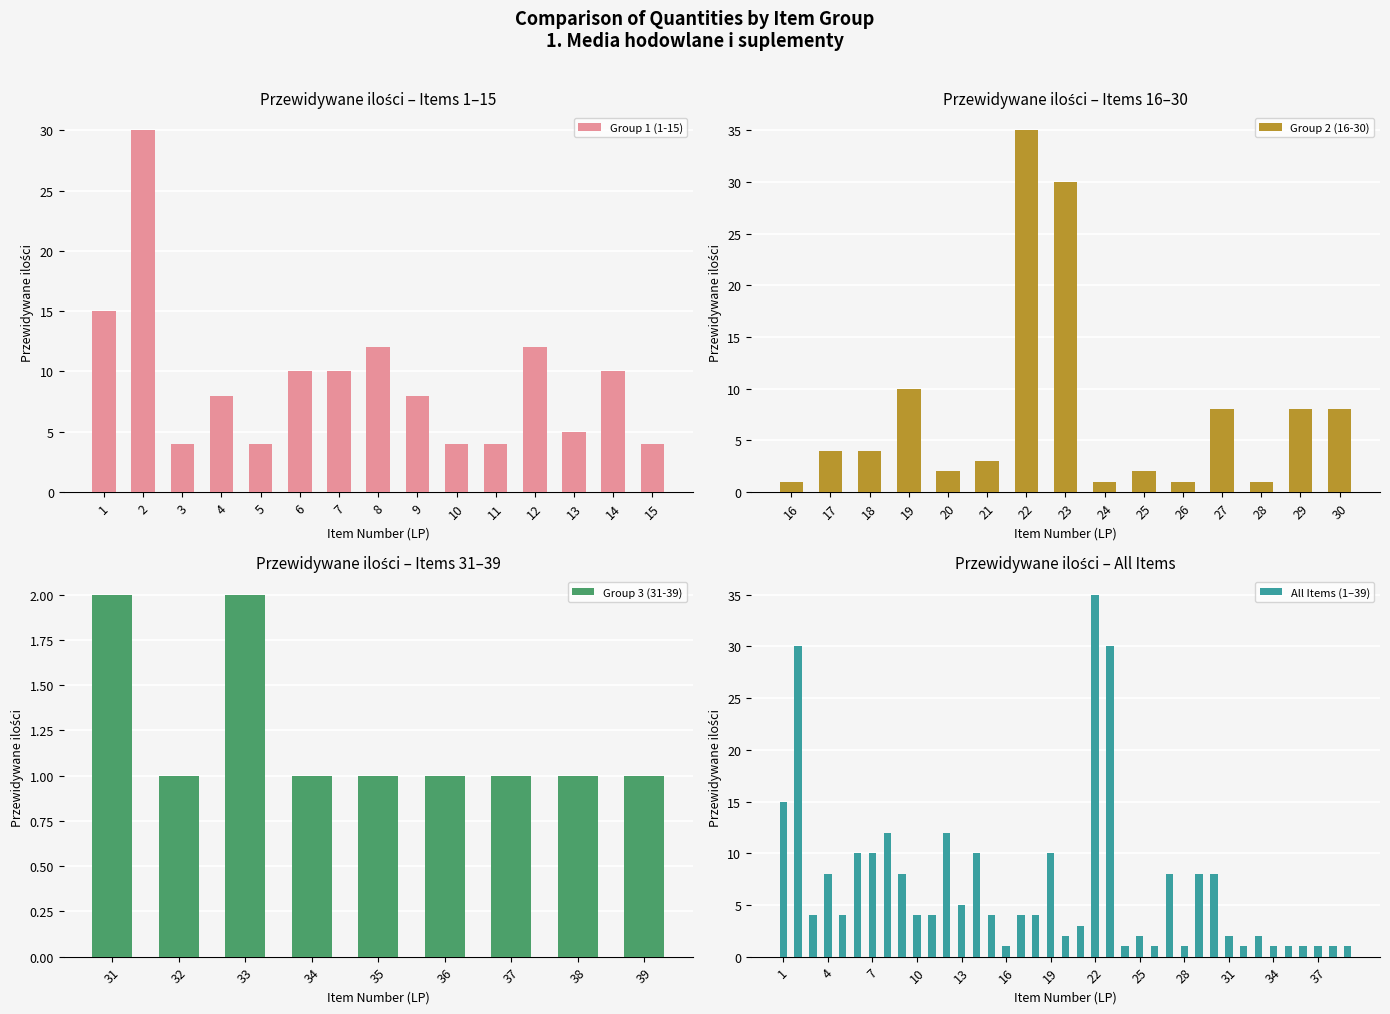

Are the bars grouped side by side (vs. stacked)?

No